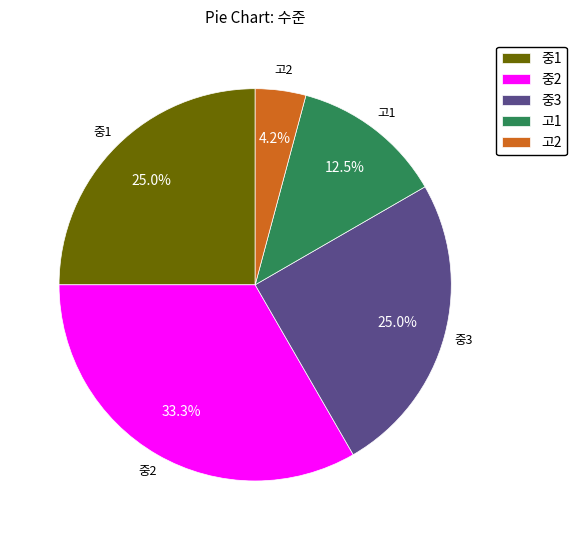

Count the number of slices in the pie.

5